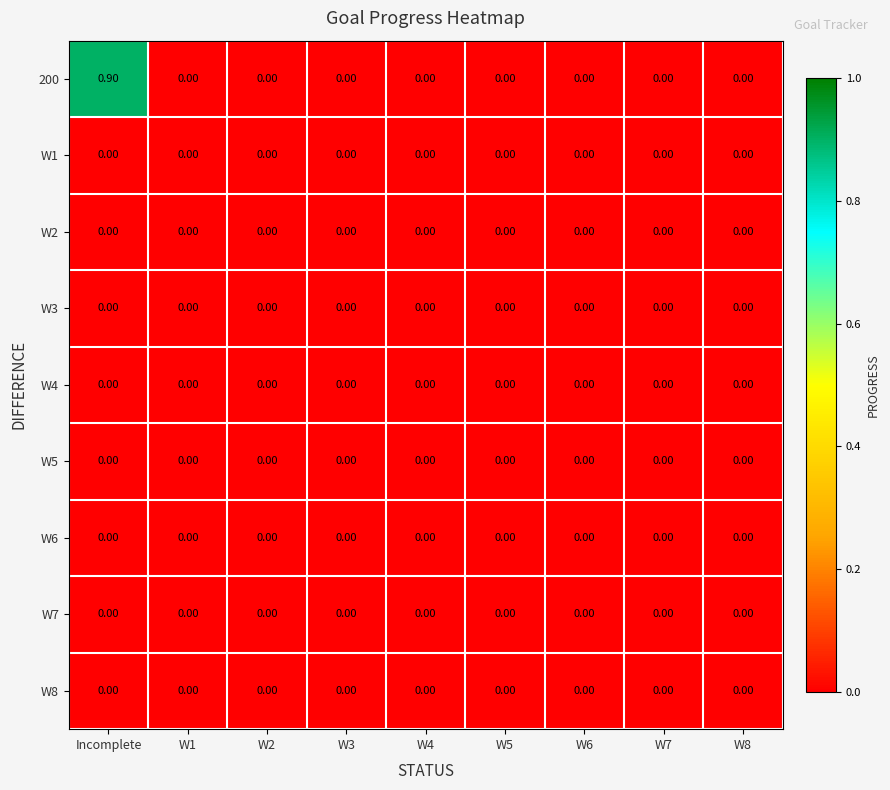

Which series has the largest total across all categories?

200